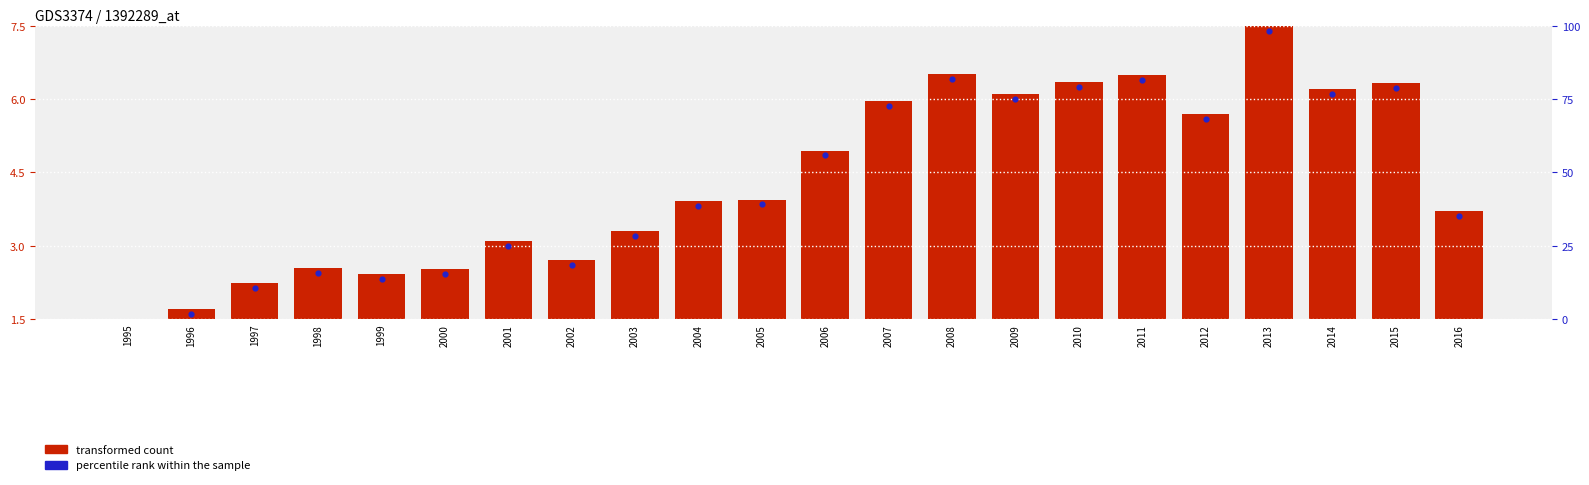

What is the total value across all series at 2001?

4.6